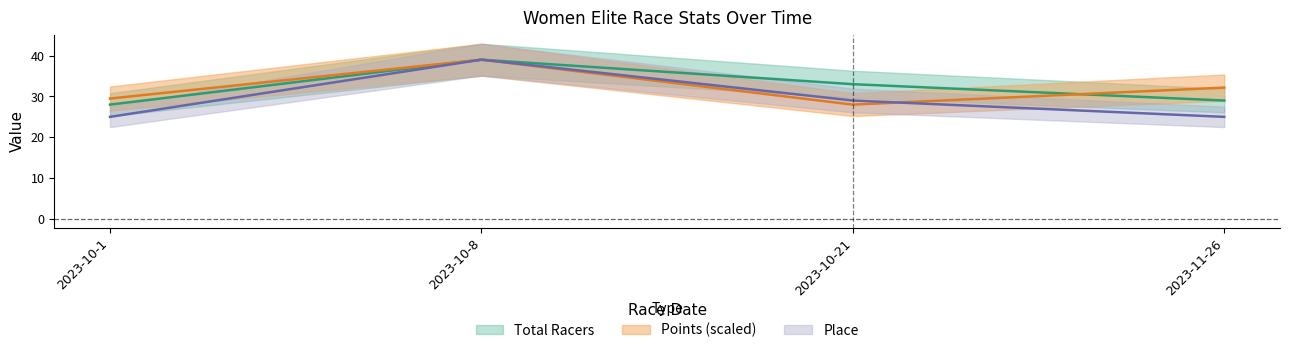

Reading right to left, extract all data points from this chart.

Total Racers: 2023-11-26=29.0	2023-10-21=33.0	2023-10-8=39.0	2023-10-1=28.0
Points: 2023-11-26=32.2	2023-10-21=28.0	2023-10-8=39.0	2023-10-1=29.5
Place: 2023-11-26=25.0	2023-10-21=29.0	2023-10-8=39.0	2023-10-1=25.0